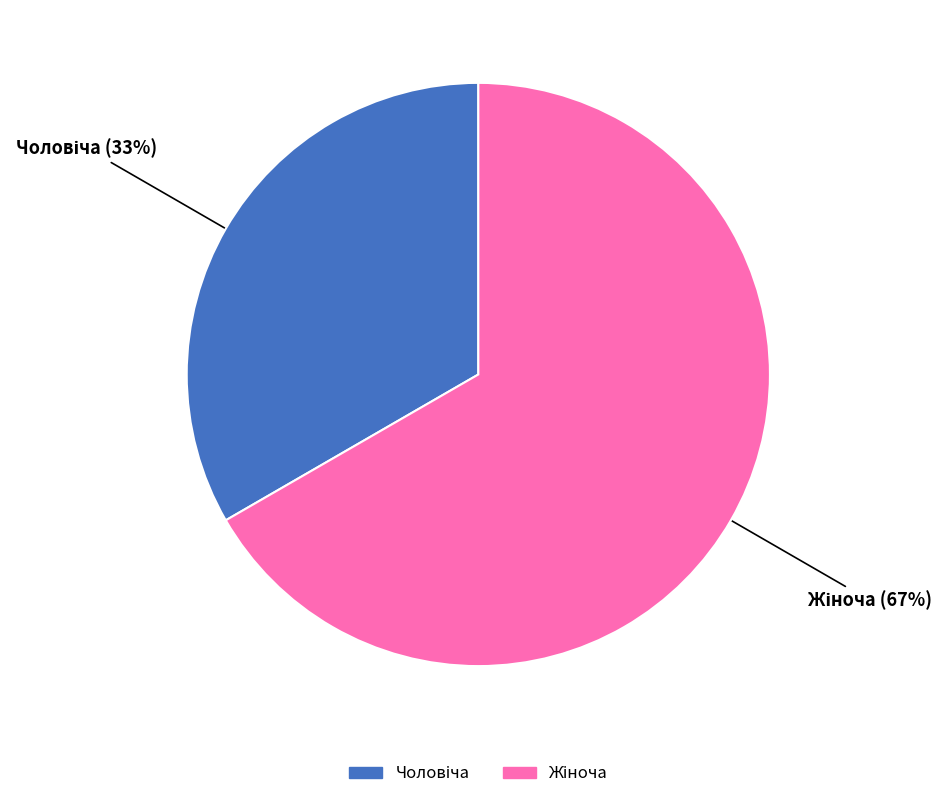

Does any single category account for the majority?

Yes